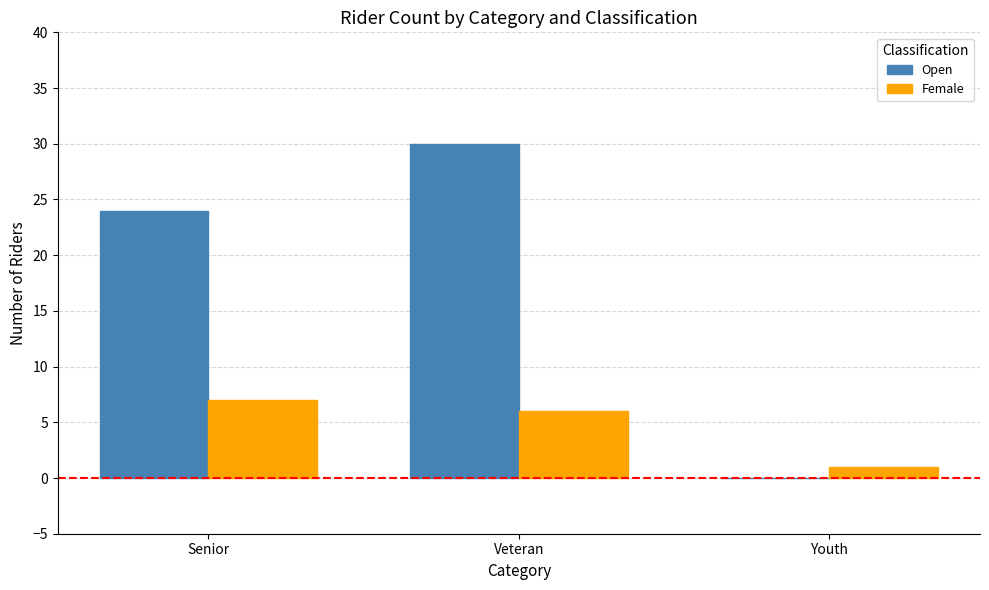

Which category has the highest value in the Open series?

Veteran